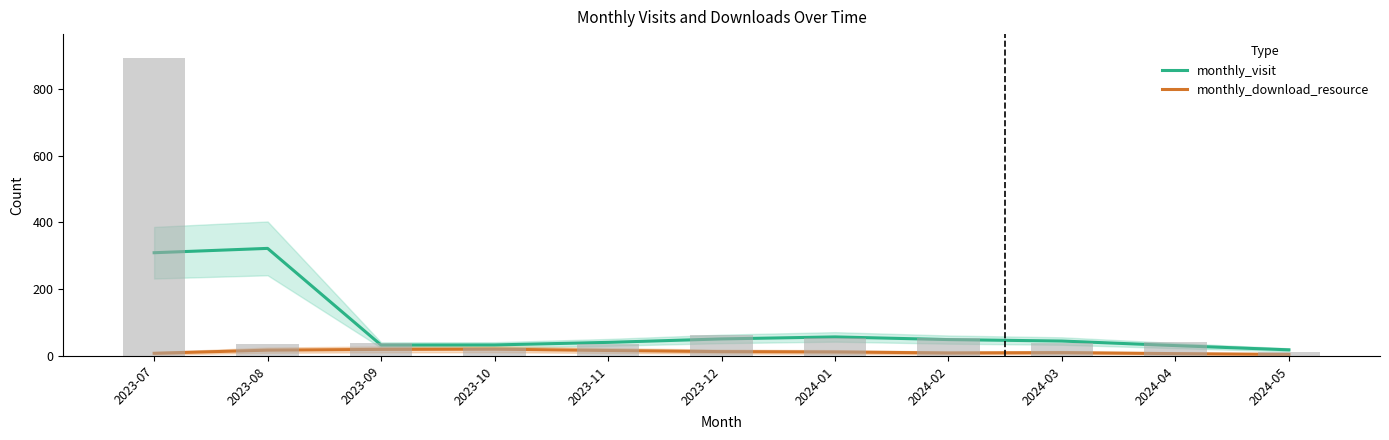

The value of monthly_download_resource at 2024-05 is 4.7. True or false?

True